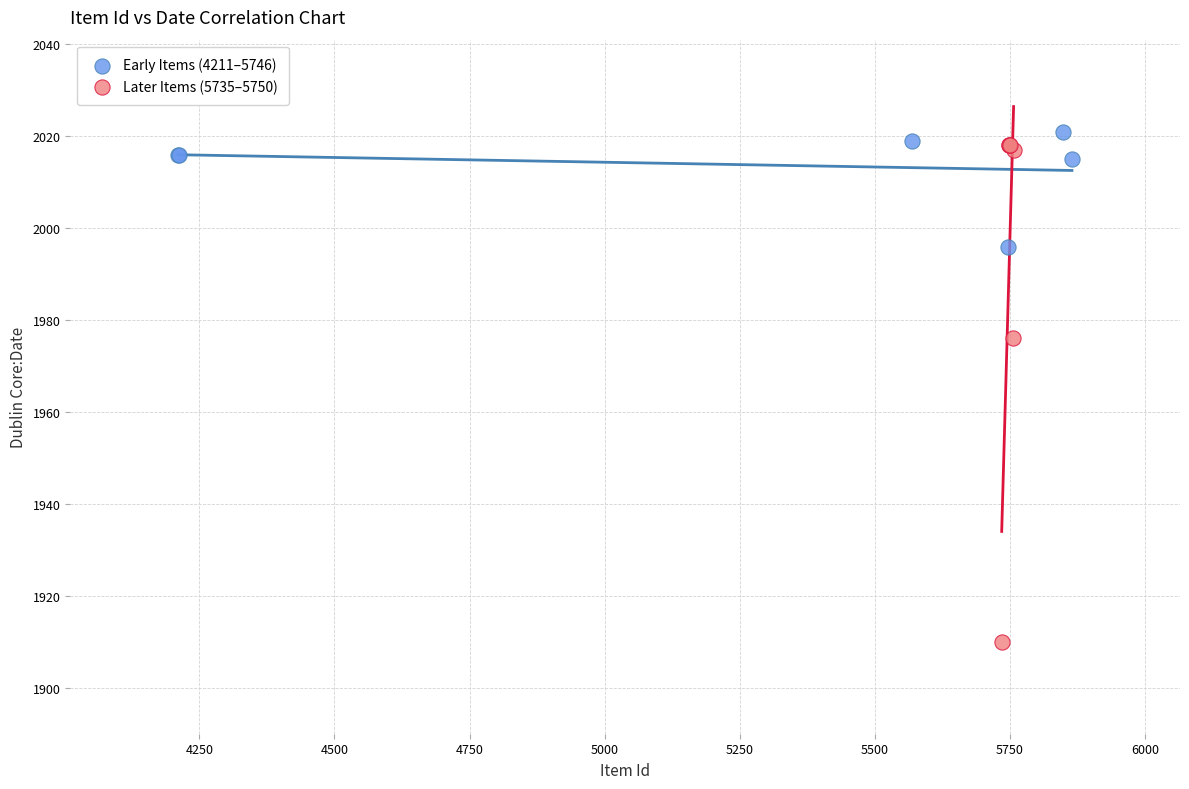

Which series has the widest spread of Y values?

Later Items (5735–5750)